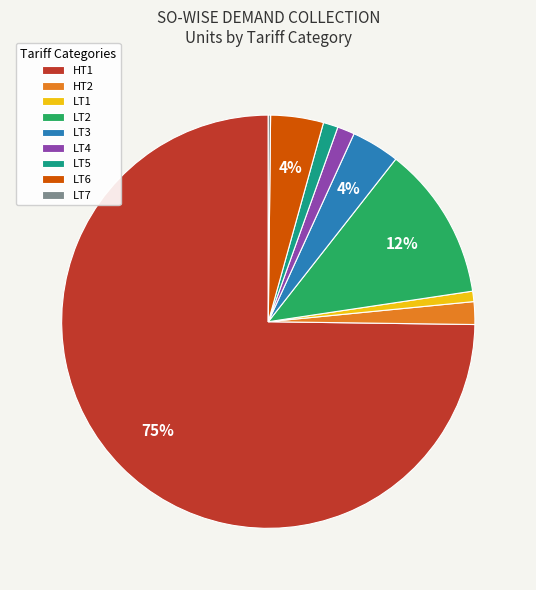

Is HT1 the majority of the pie?

Yes